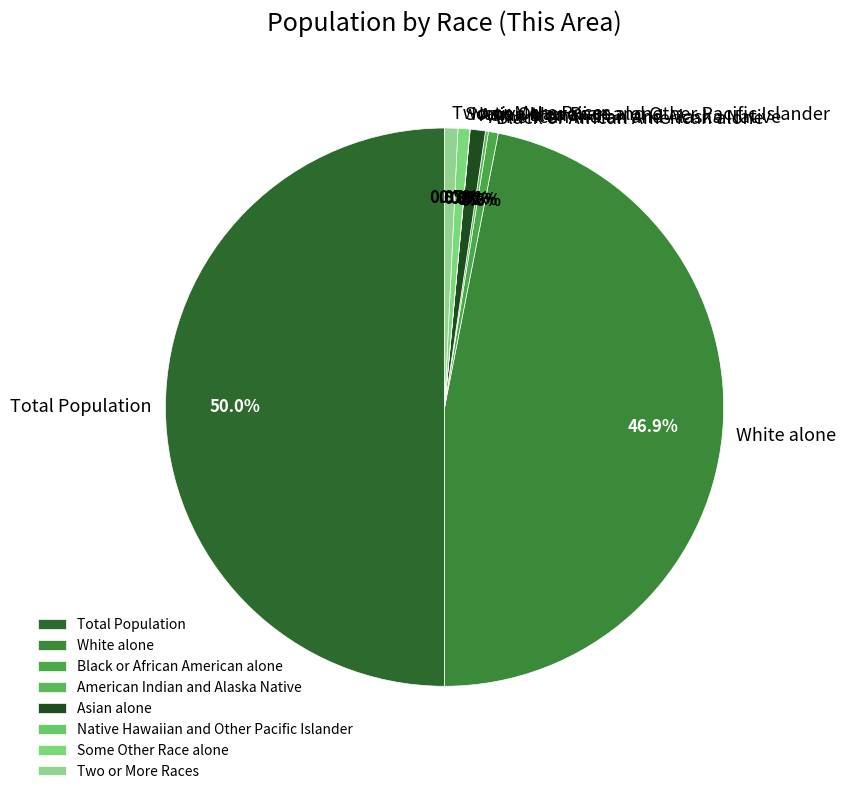

To the nearest percent, what is the average slice percentage?

12%